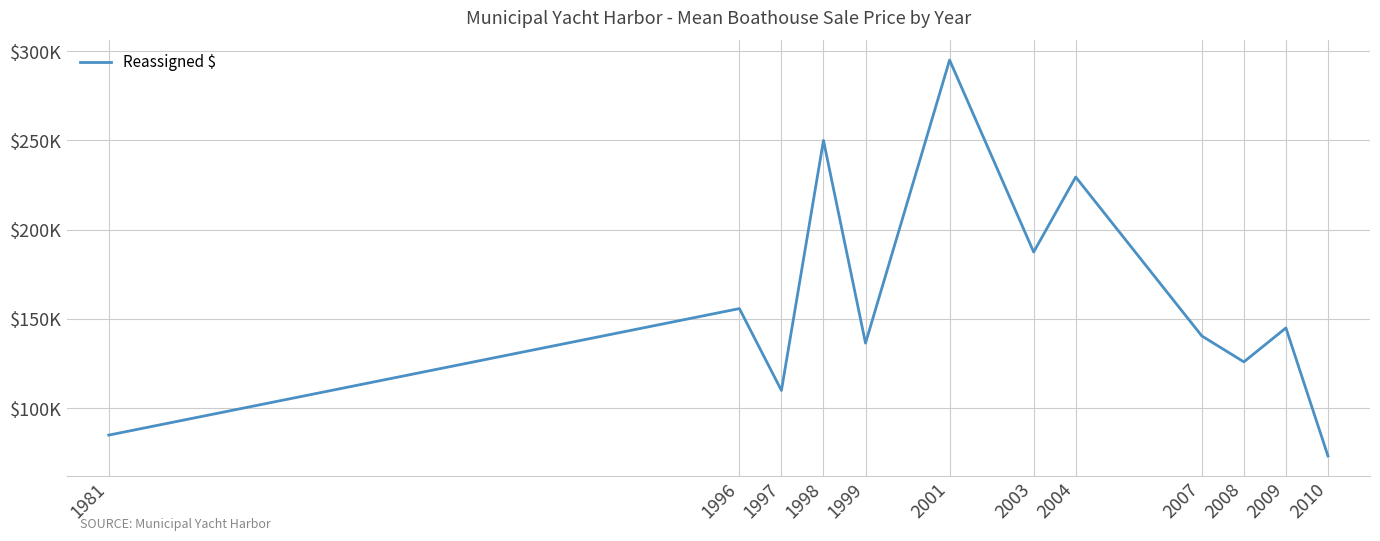

Does the chart have visible grid lines?

Yes